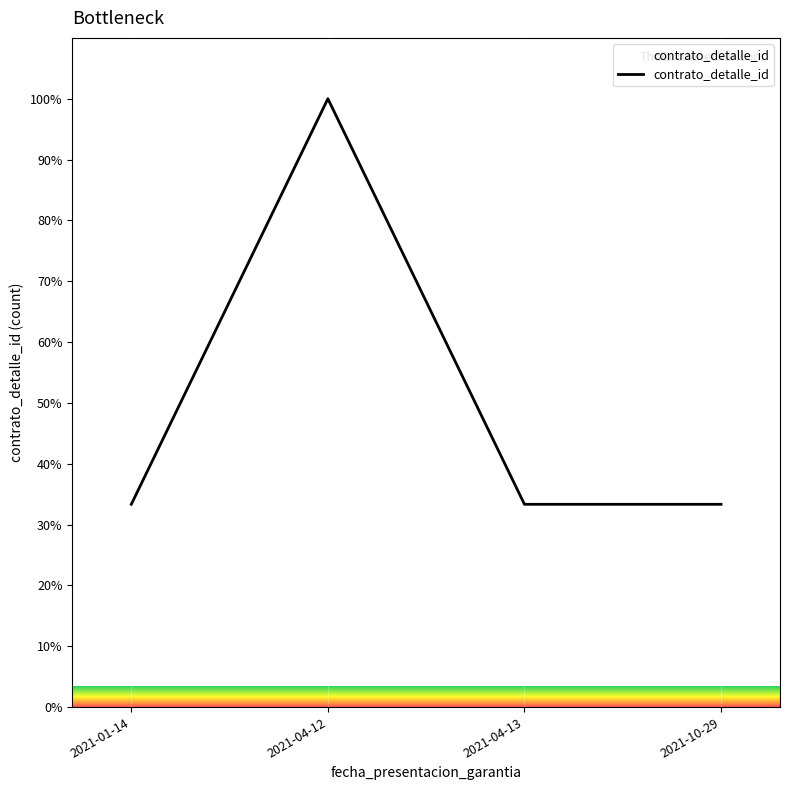

True or false: there are more than 0 points higher than both neighbors.

True